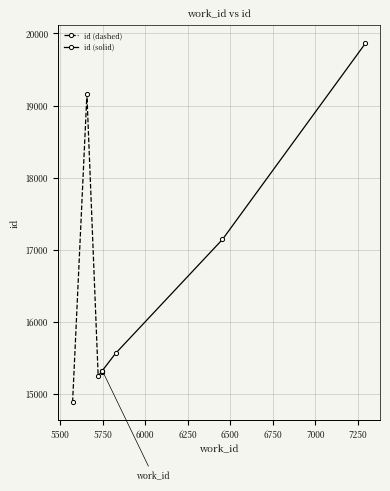

Which has a higher value, 7293 or 5826?

7293